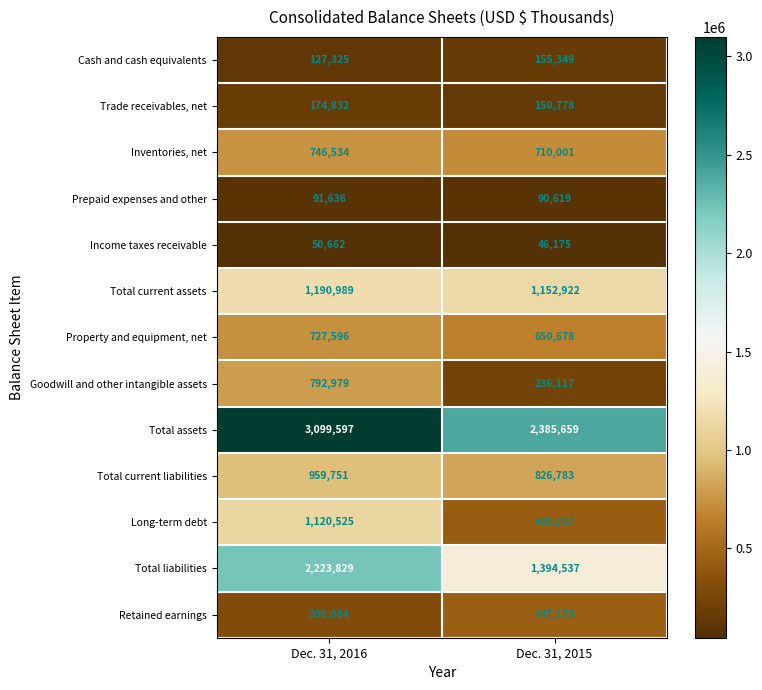

How many series are shown in this chart?

13